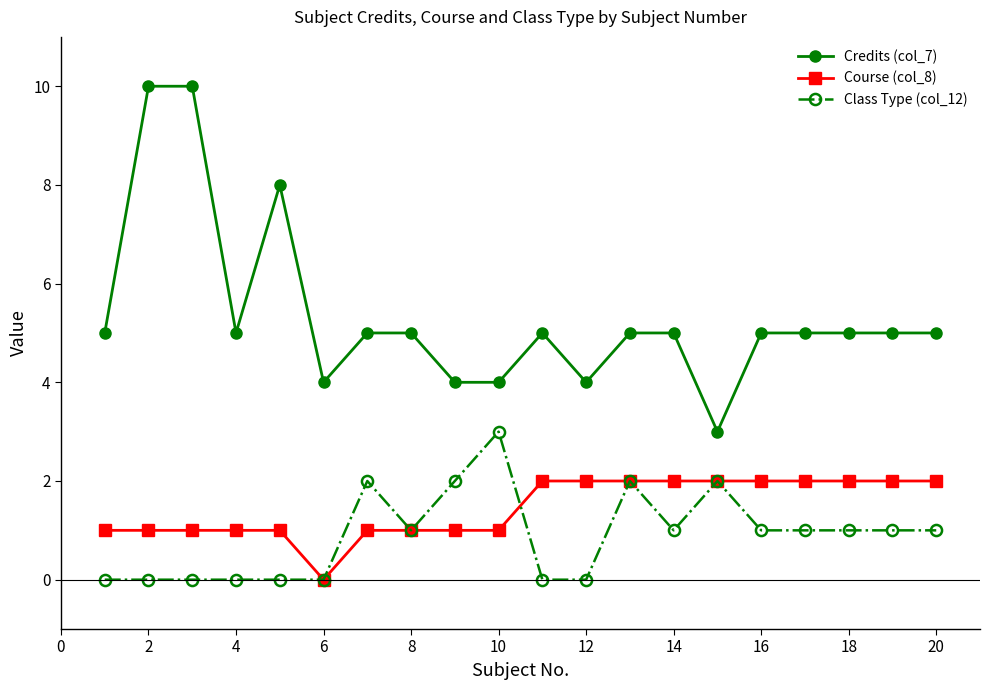

True or false: Class Type (col_12) has more than 1 interior local peaks.

True